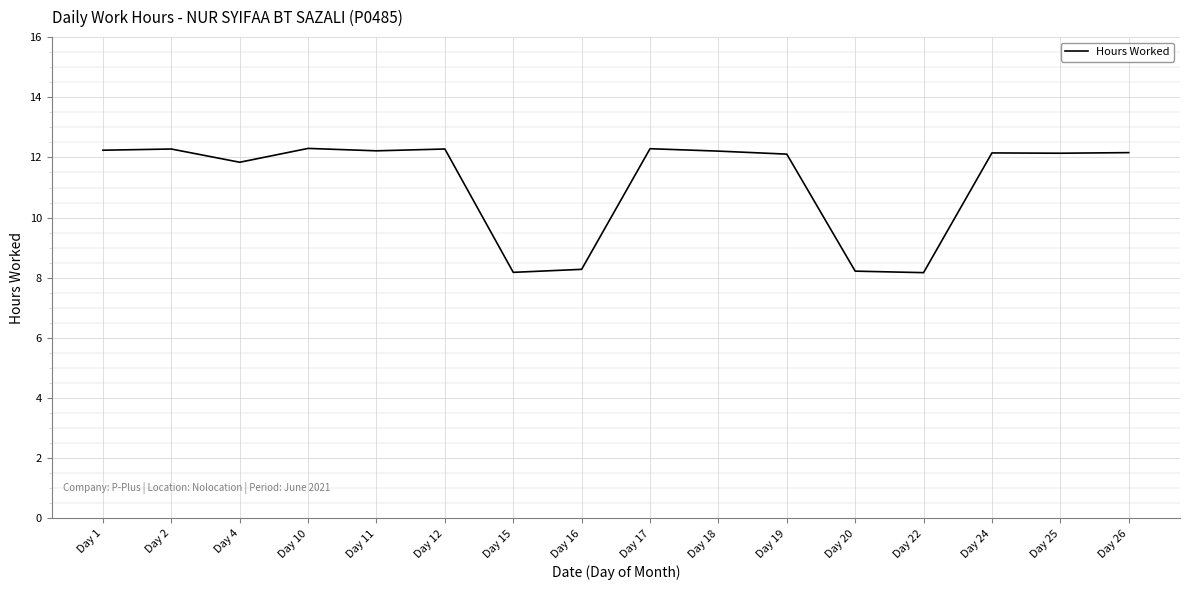

What is the average value?

11.2